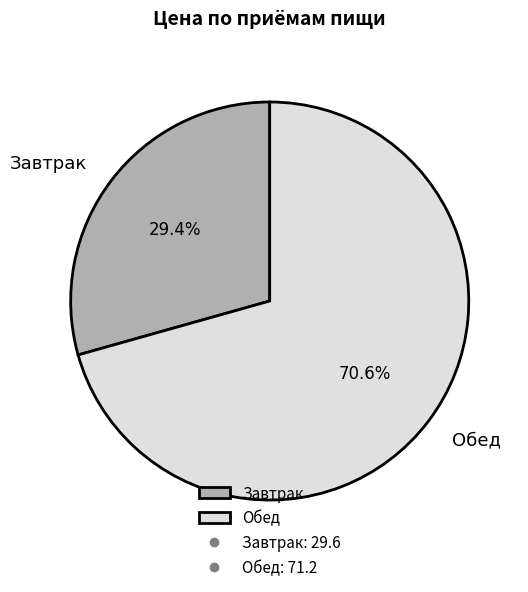

What percentage is NOT represented by Обед?

29.4%